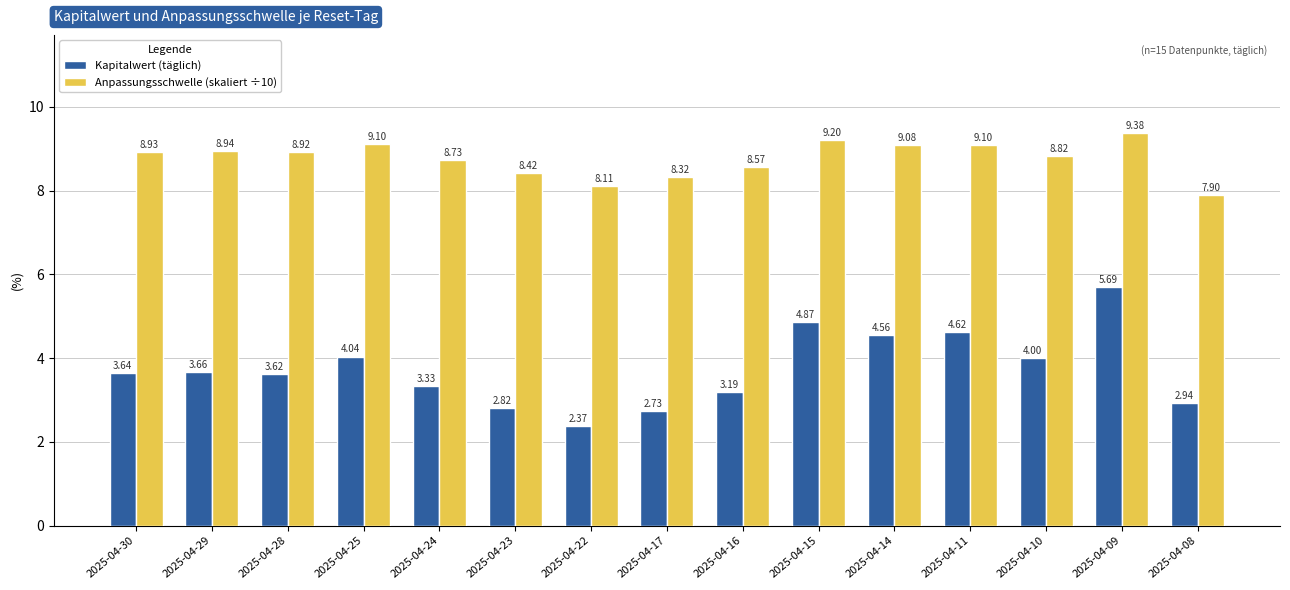

List the series in order of their peak value, lowest first.

Kapitalwert (täglich), Anpassungsschwelle (skaliert ÷10)